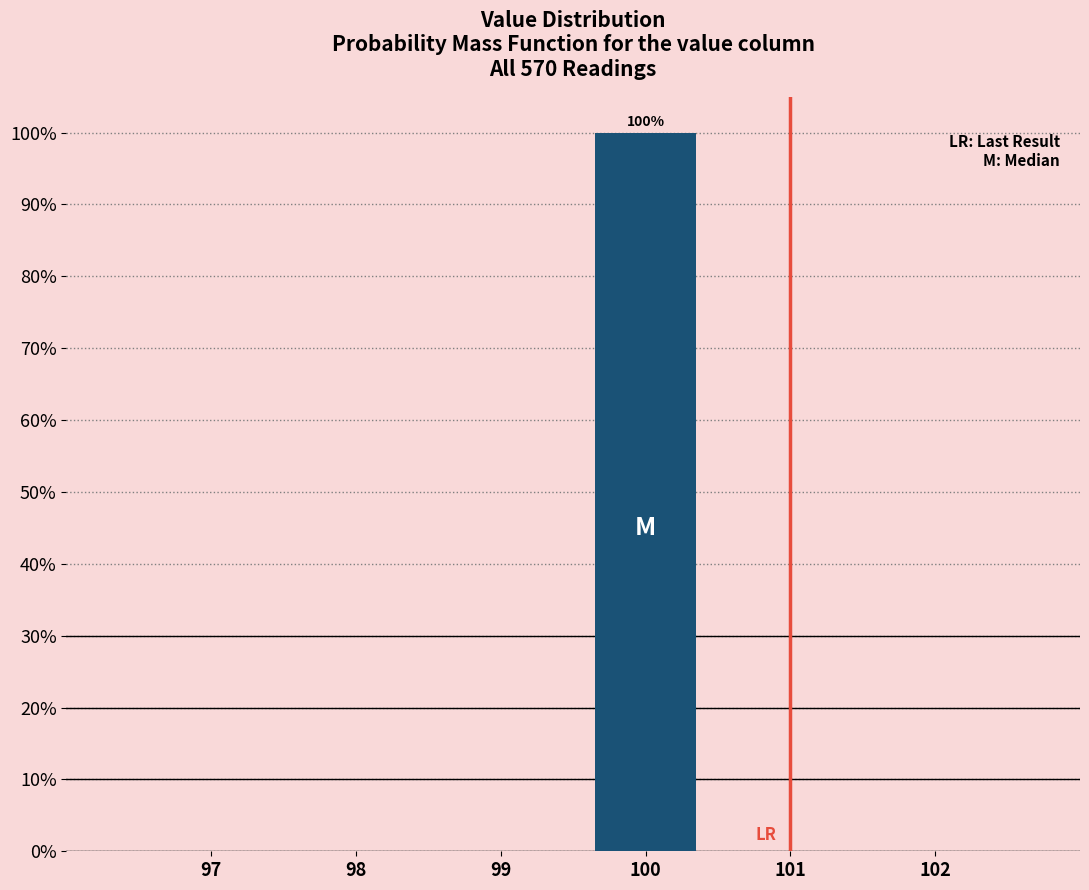

Which range on the x-axis has the tallest bar?

99.5 to 100.5